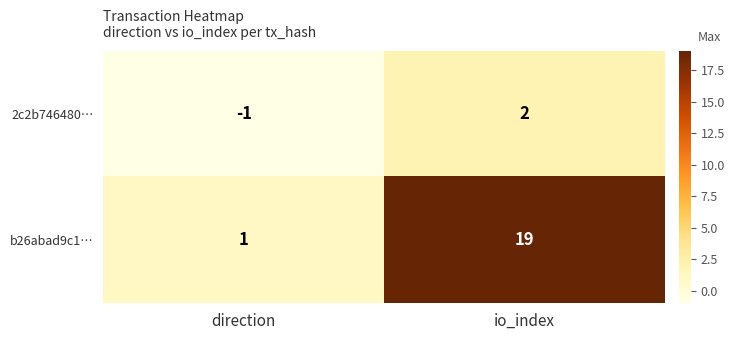

Reading left to right, what are all the values shown in this chart?

2c2b746480…: direction=-1	io_index=2
b26abad9c1…: direction=1	io_index=19